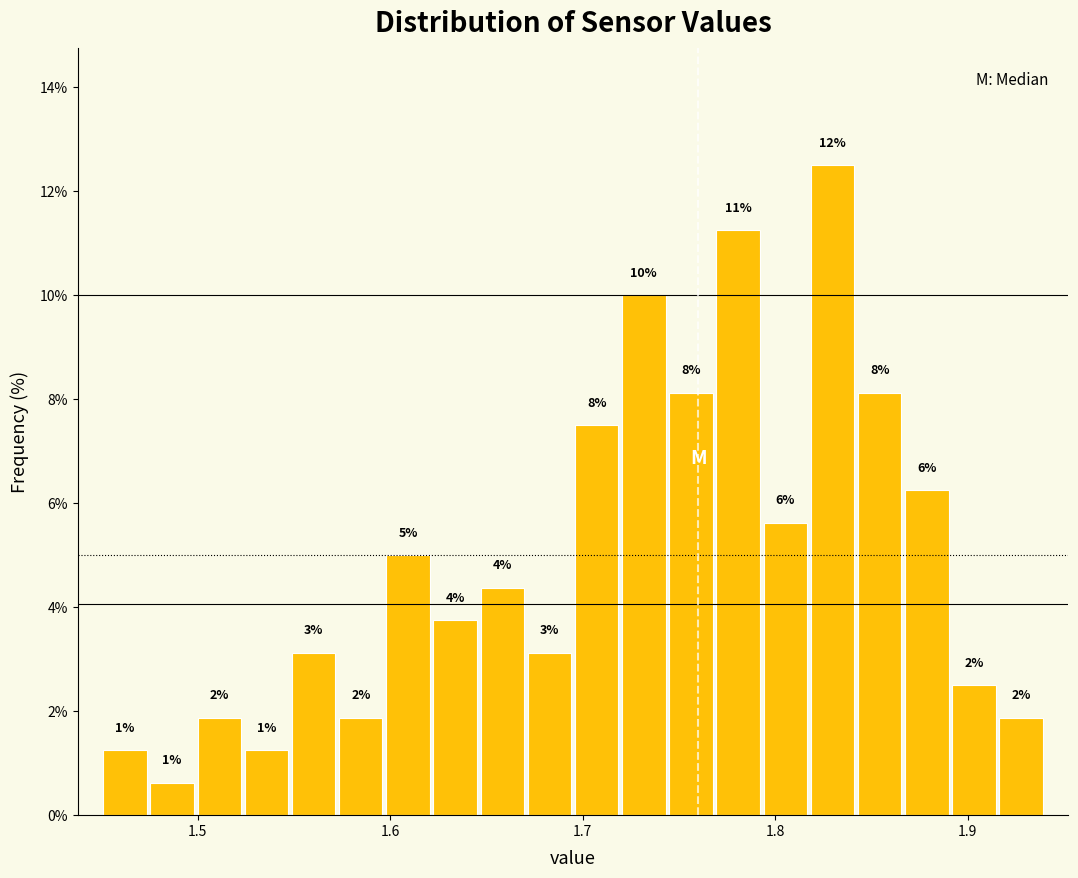

Read against the x-axis, roughly where is the centre of the tallest bar?

1.83